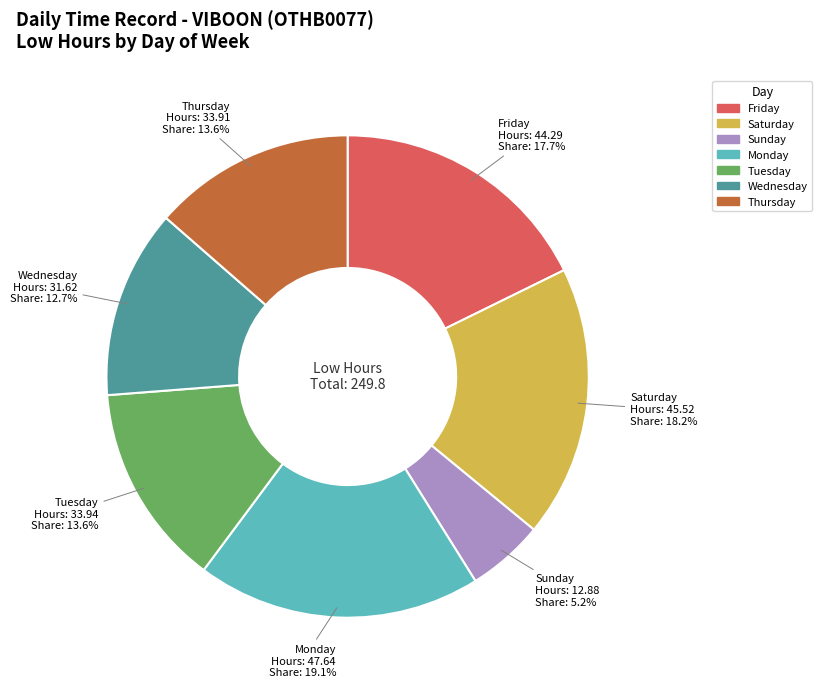

To the nearest percent, what is the average slice percentage?

14%